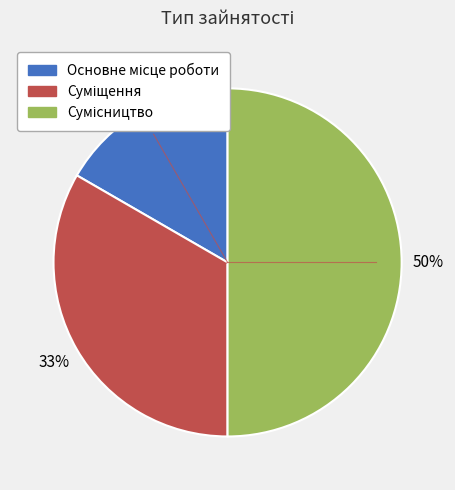

To the nearest percent, what is the difference between the largest and smallest slice percentages?

33%